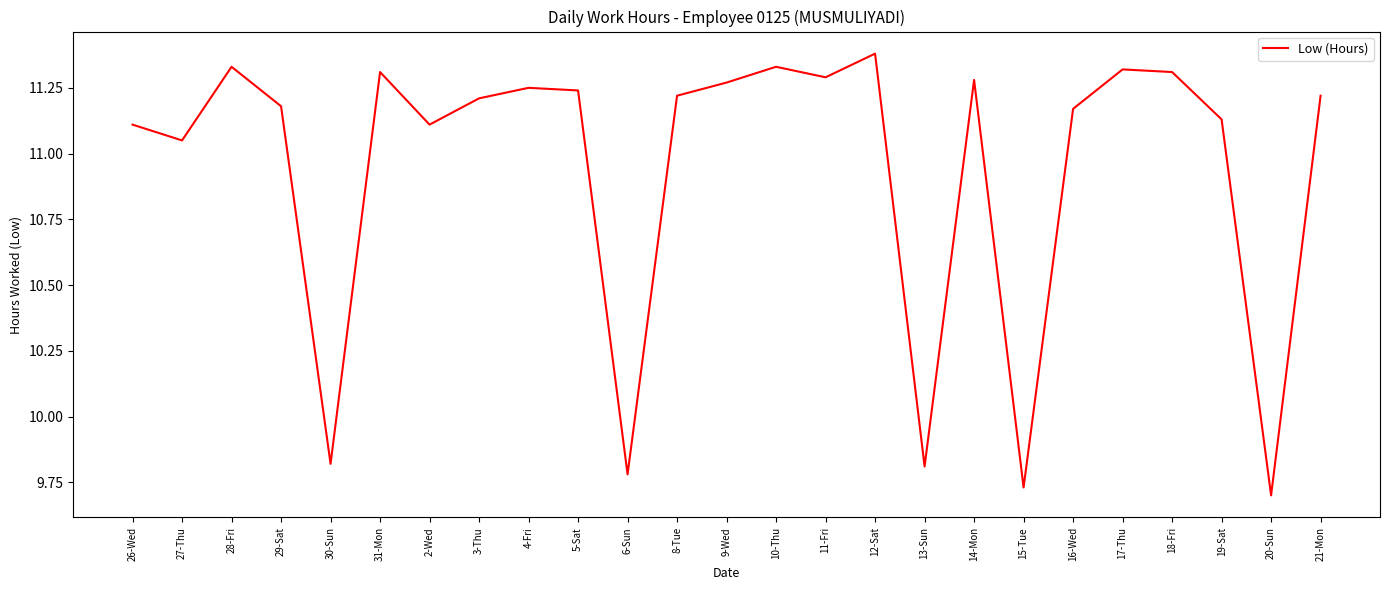

At which label does the data first exceed 11?

26-Wed